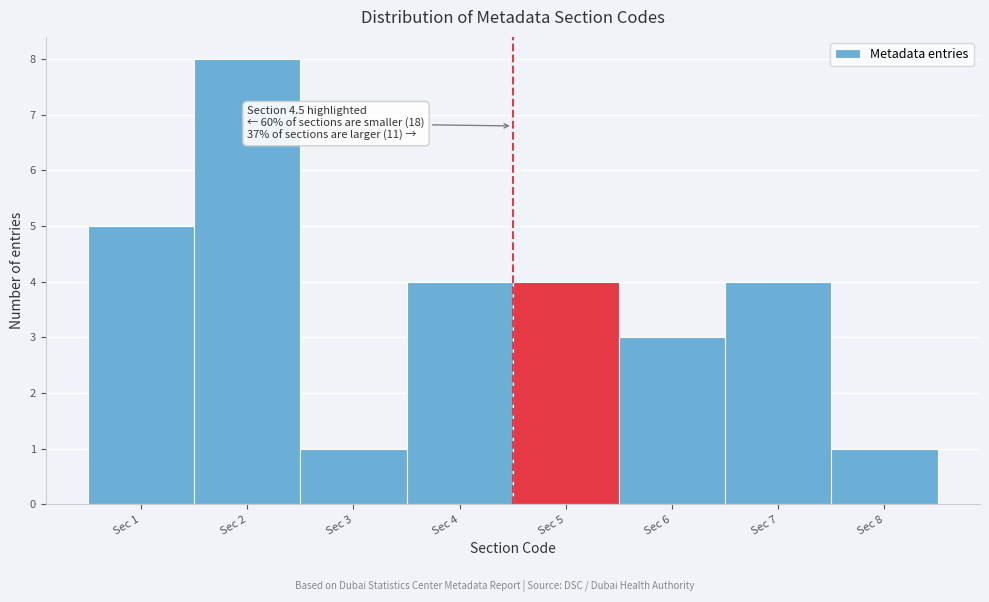

Which range on the x-axis has the tallest bar?

1.5 to 2.5